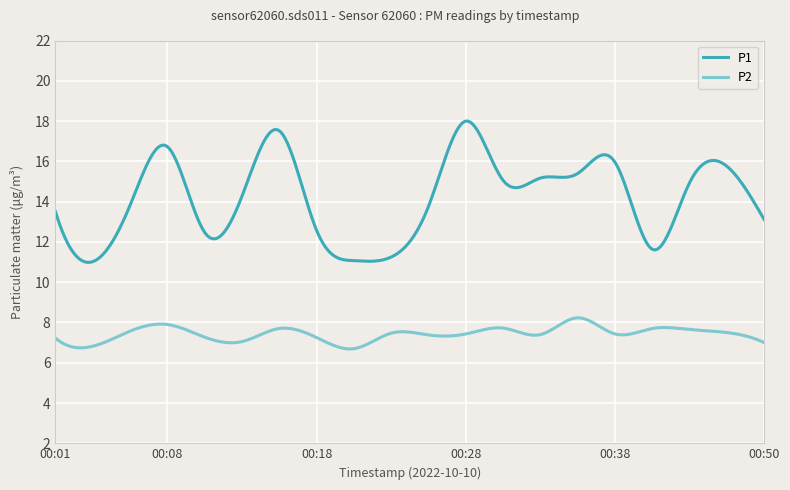

List the series in order of their peak value, highest first.

P1, P2